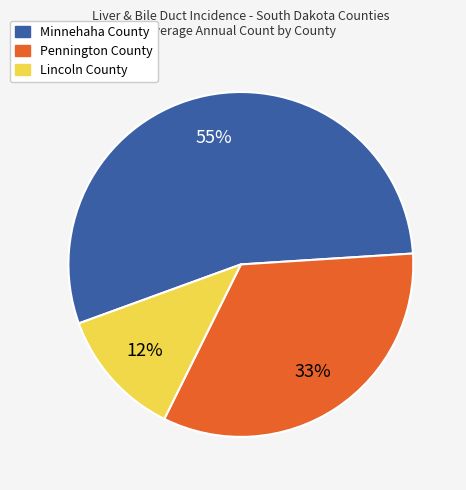

Which category accounts for the majority?

Minnehaha County